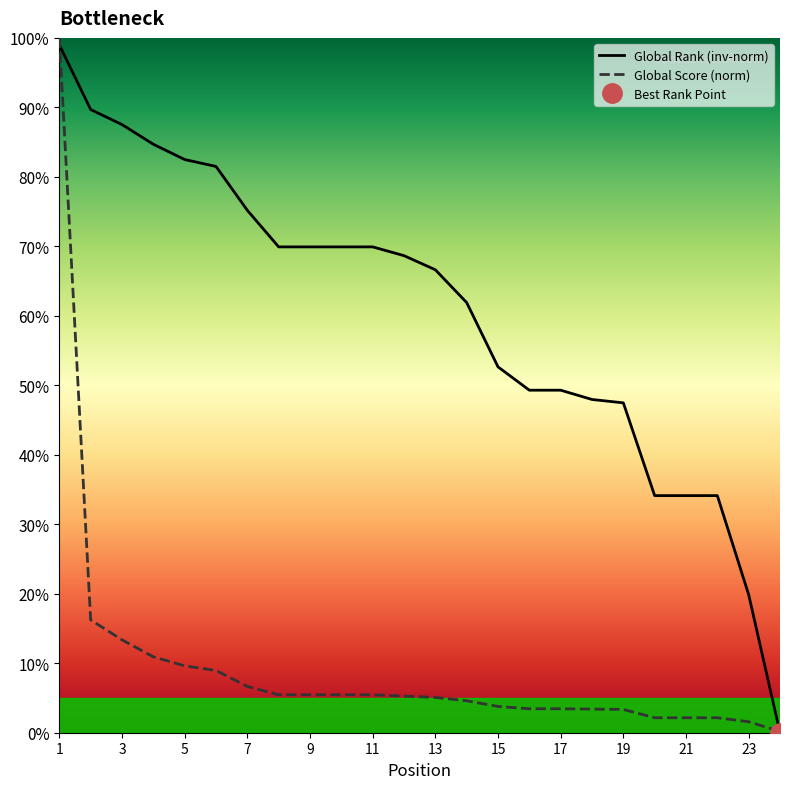

Is this an area chart (filled region under the line)?

No